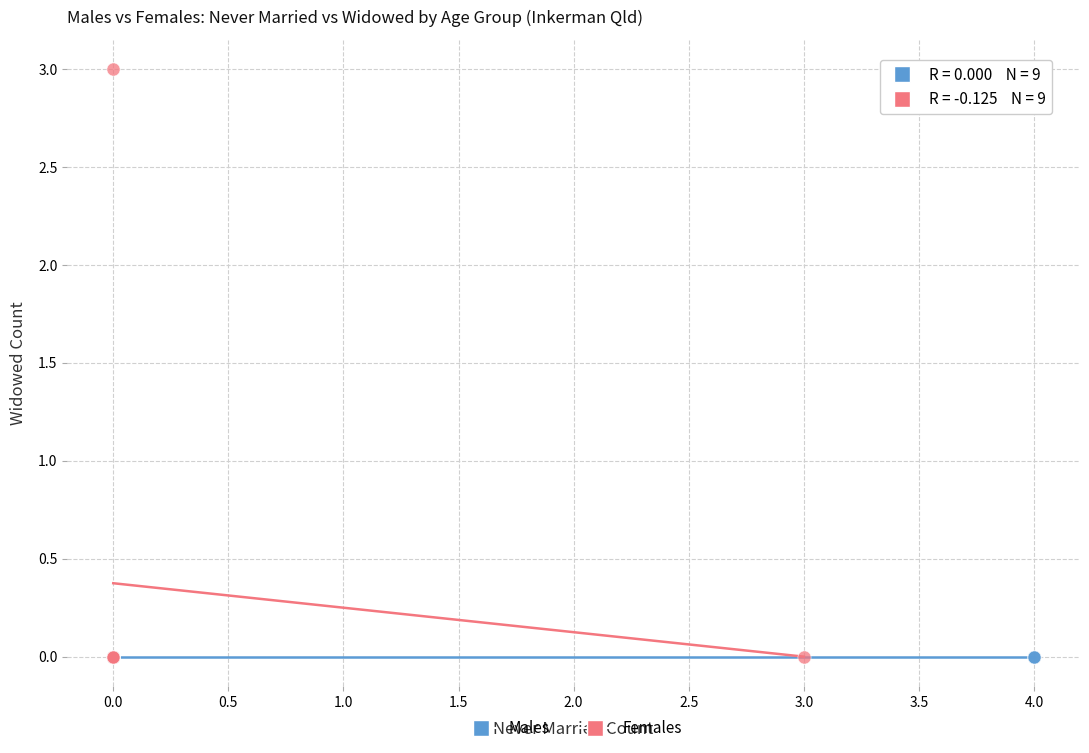

Which series contains the highest Y value?

Females